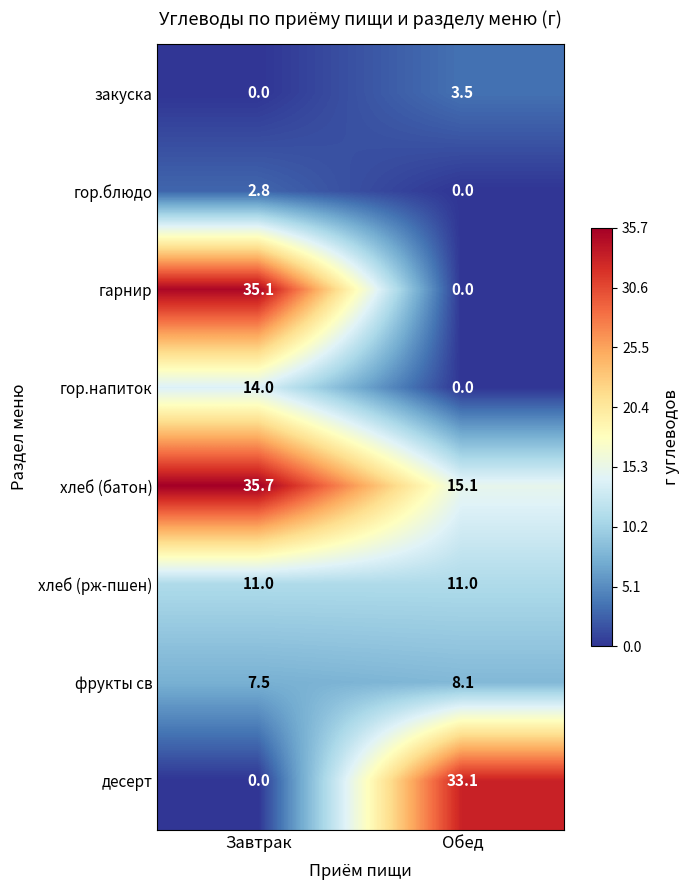

At which category does the chart reach its peak across all series?

Завтрак